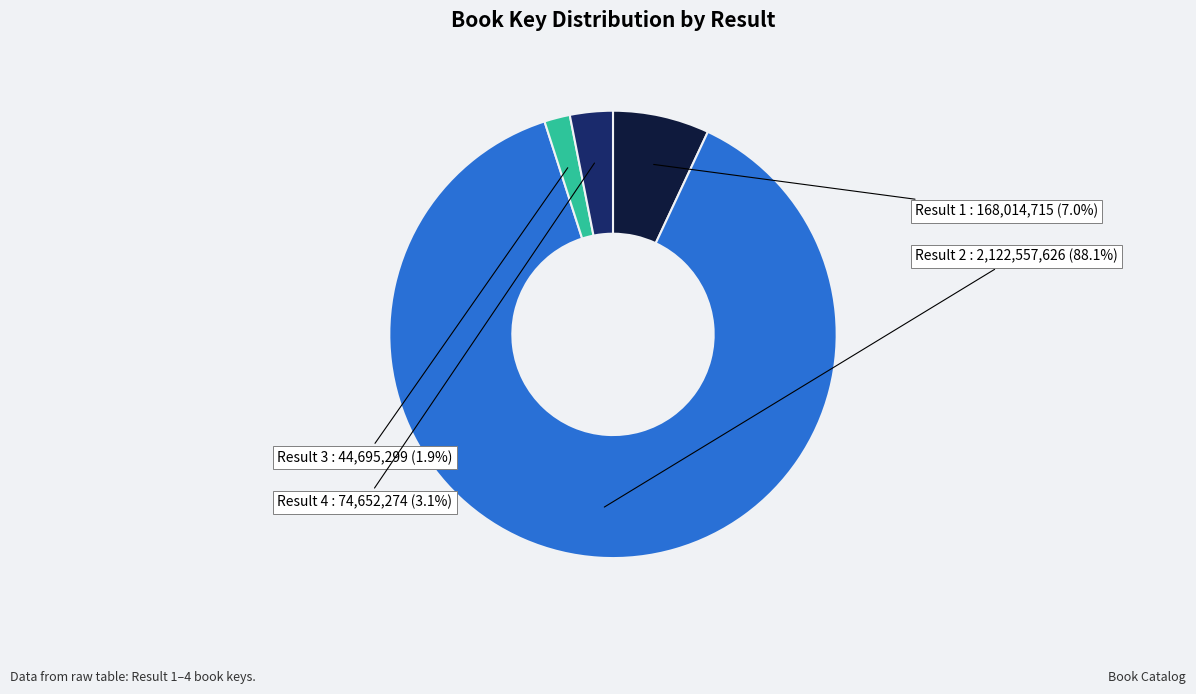

Which category has the smallest portion of the pie?

Result 3